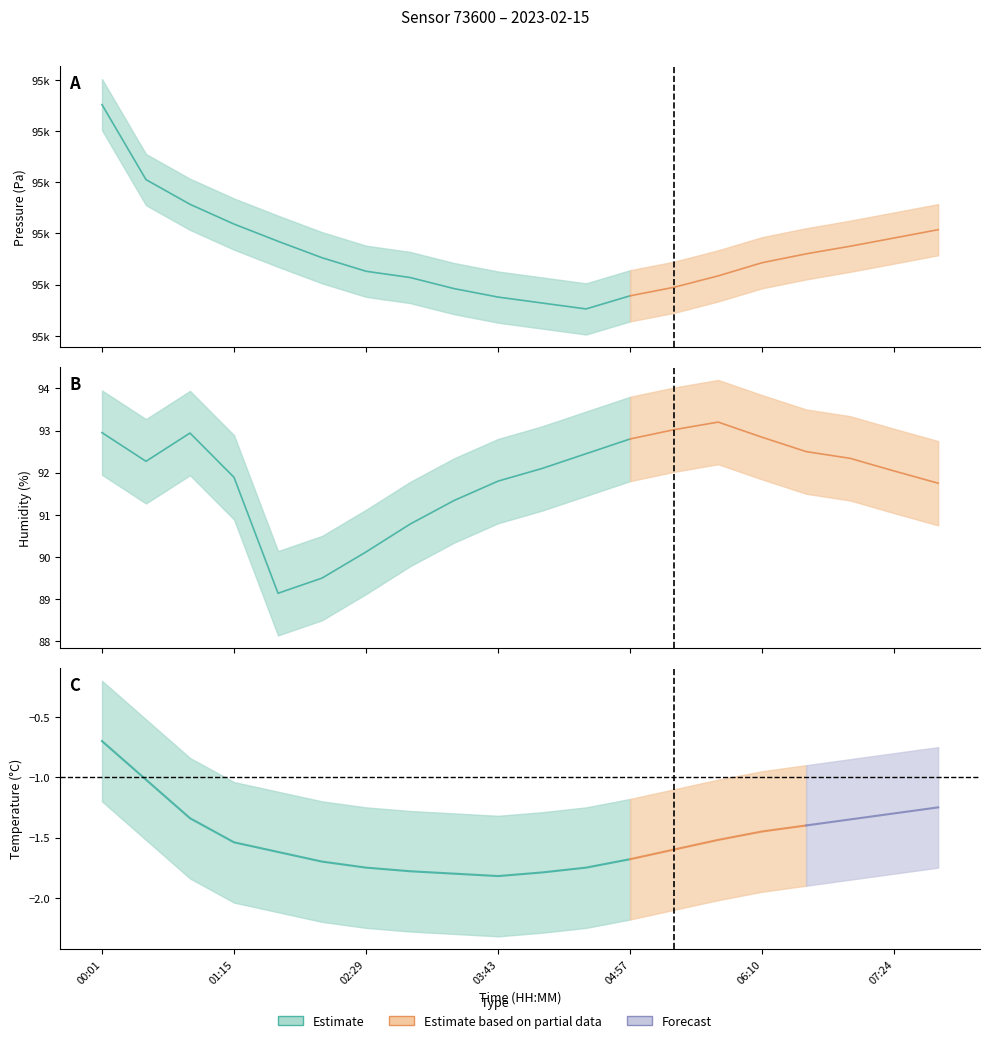

What is the value of the pressure point at the 3rd from the left?

95331.4